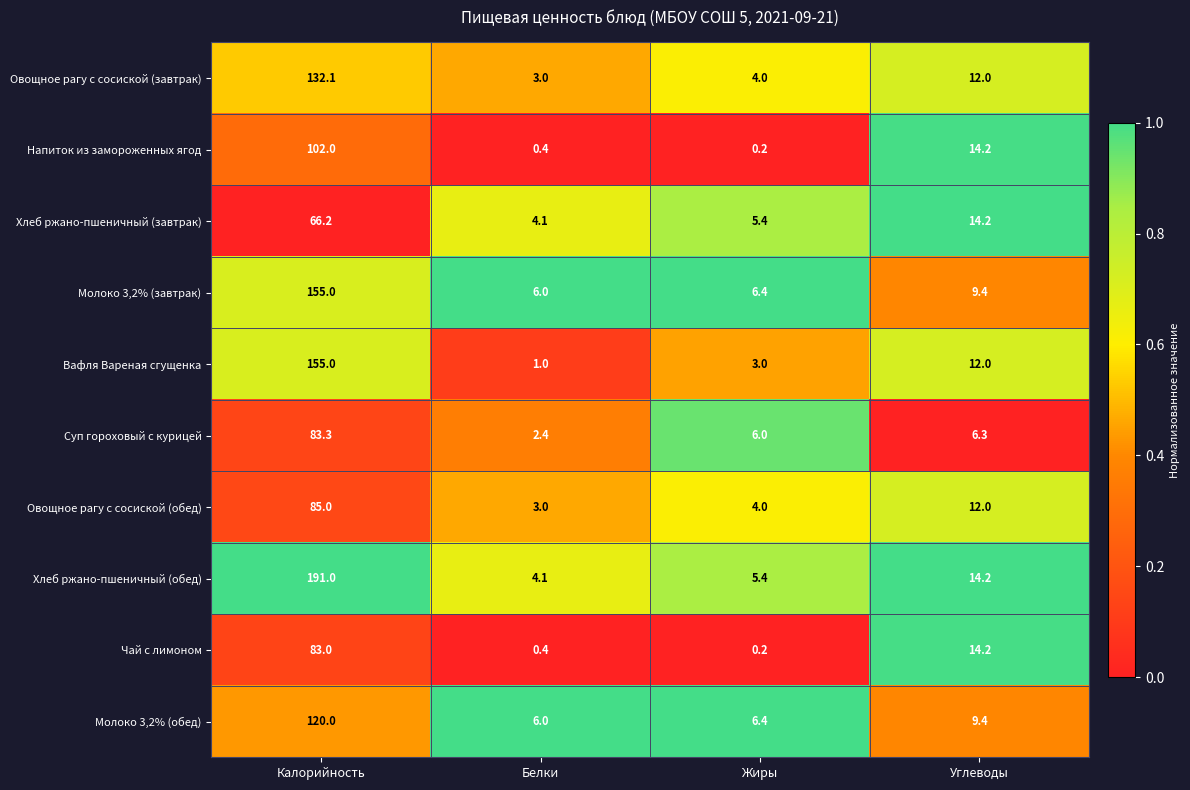

Which series has the largest total across all categories?

Хлеб ржано-пшеничный (обед)